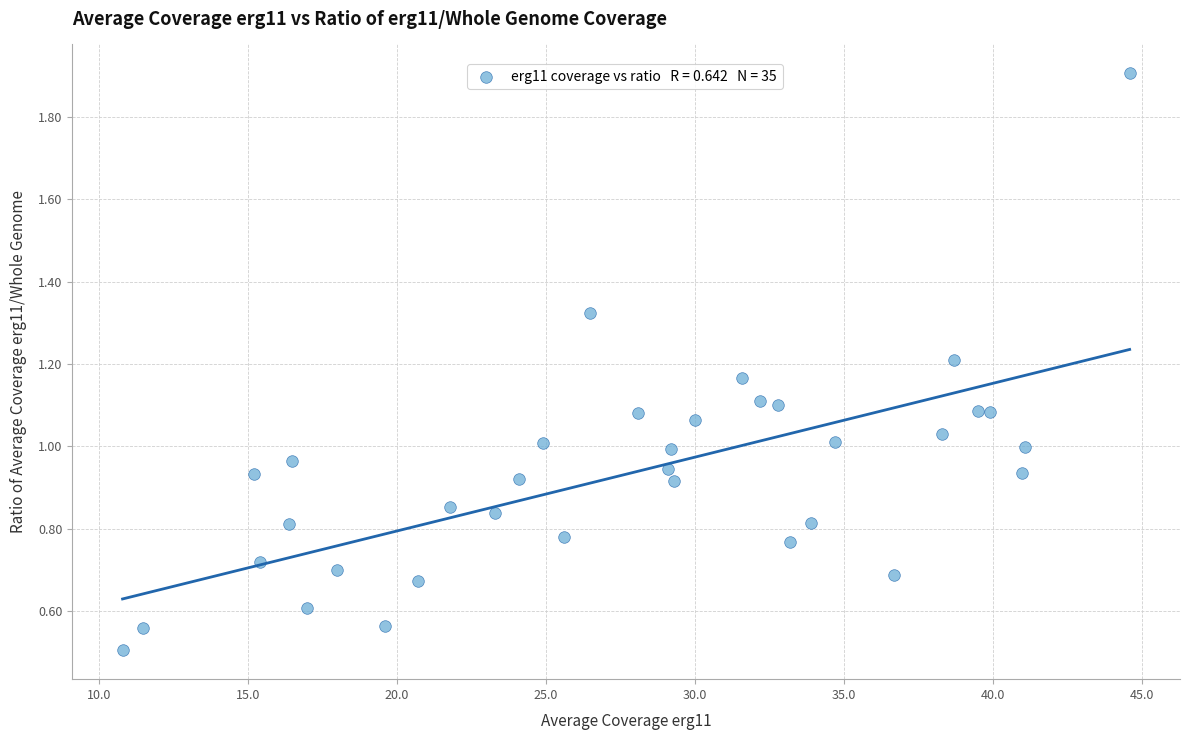

What is the range of Y values (max minus min)?

1.4